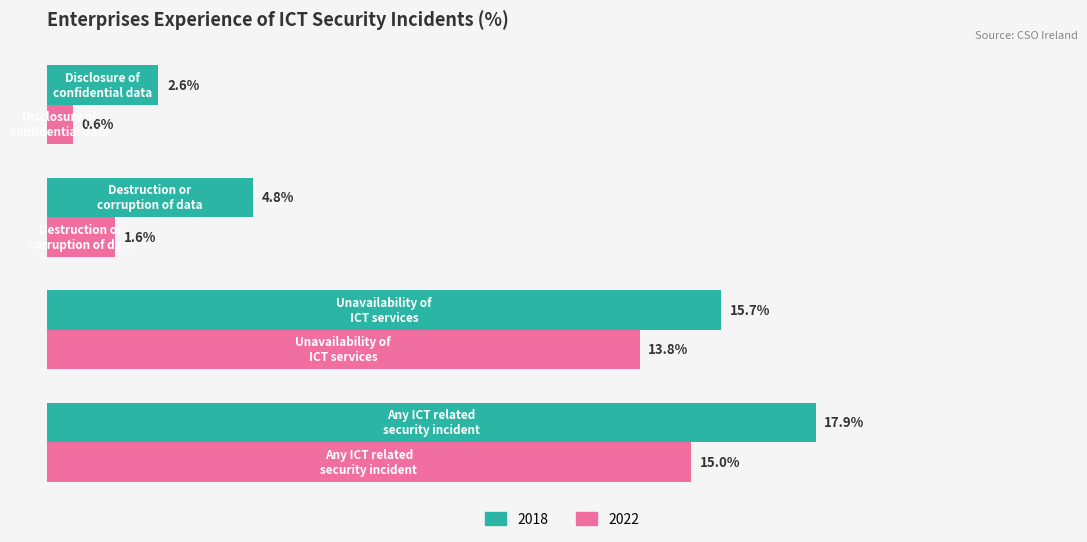

Rank the series by their maximum value, from lowest to highest.

2022, 2018